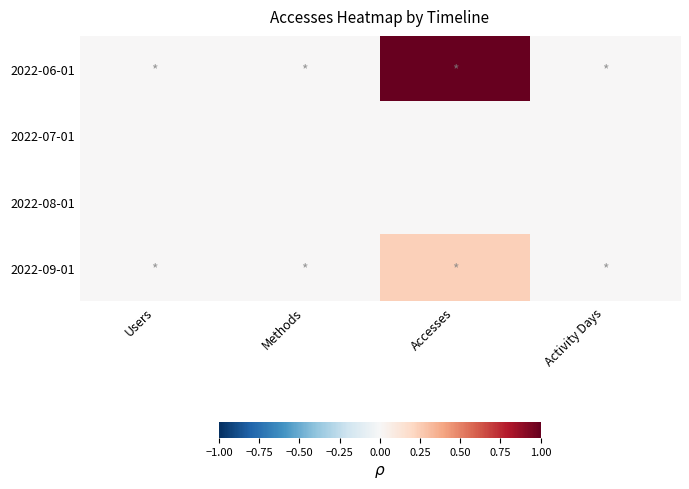

Which series has the largest range (max minus min)?

2022-06-01